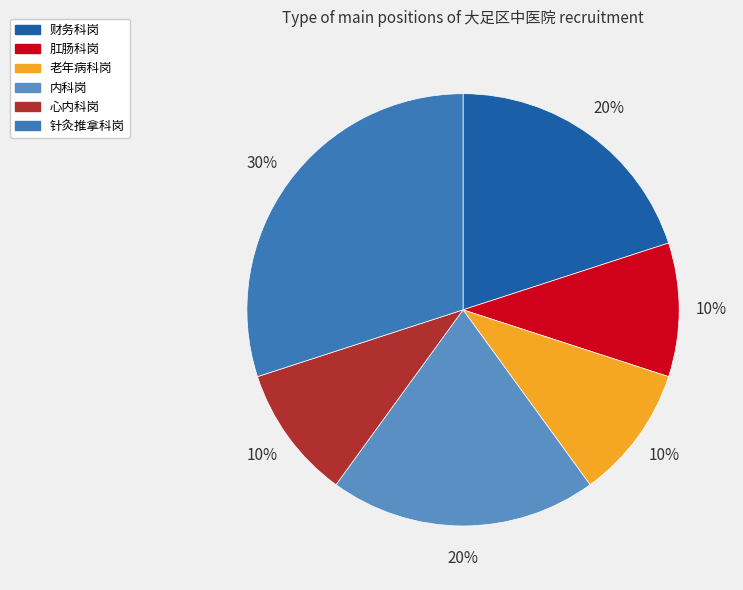

Do 心内科岗 and 内科岗 together represent more than half of the pie?

No